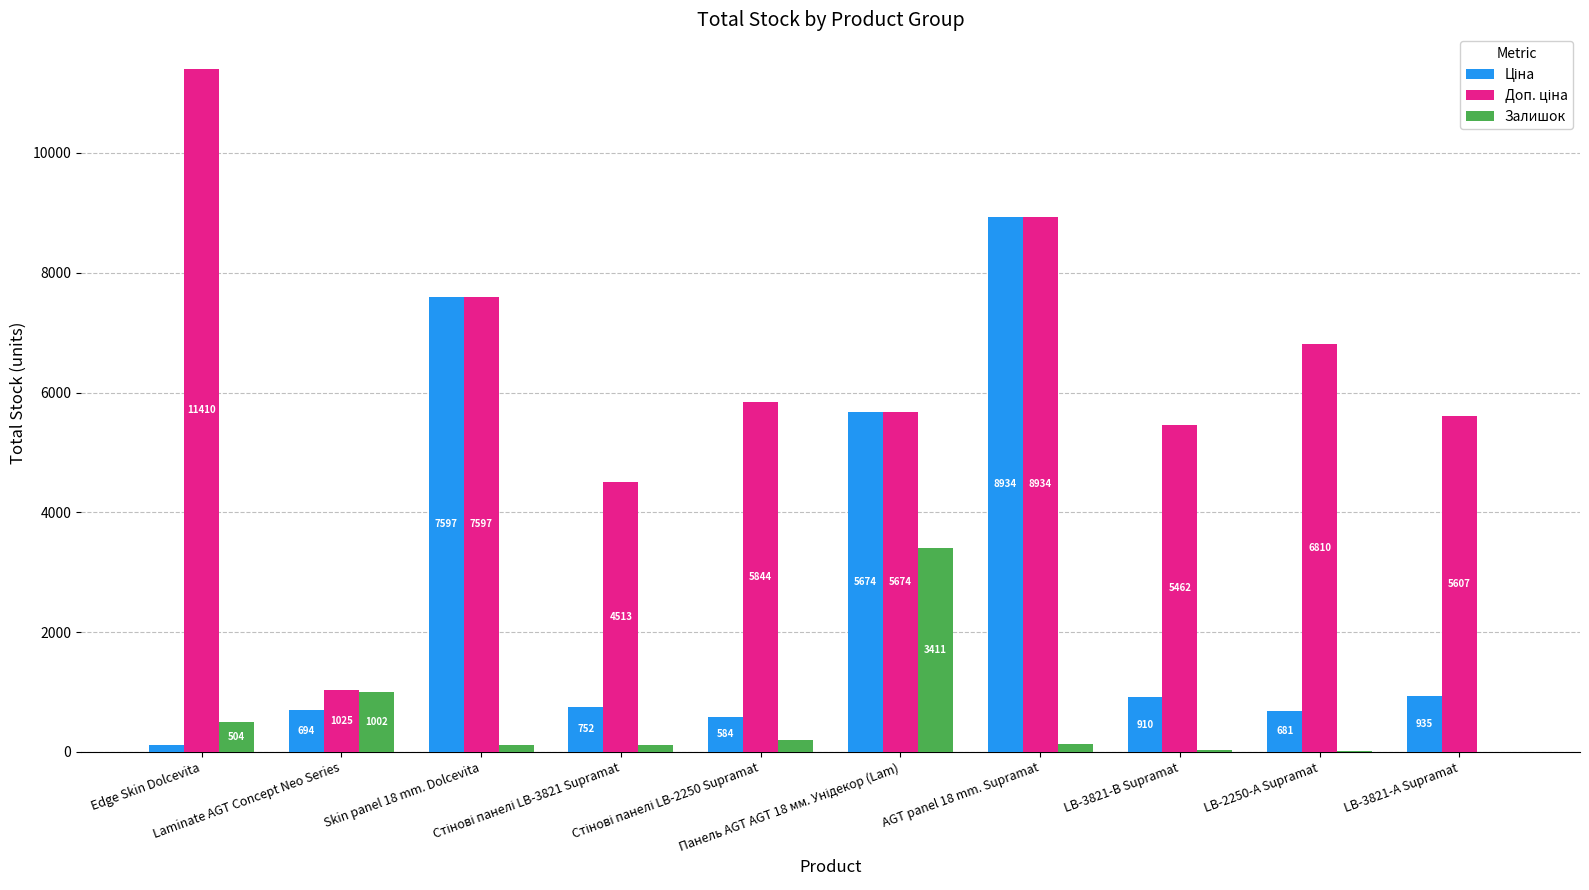

What is the highest value of the Залишок series?

3411.0